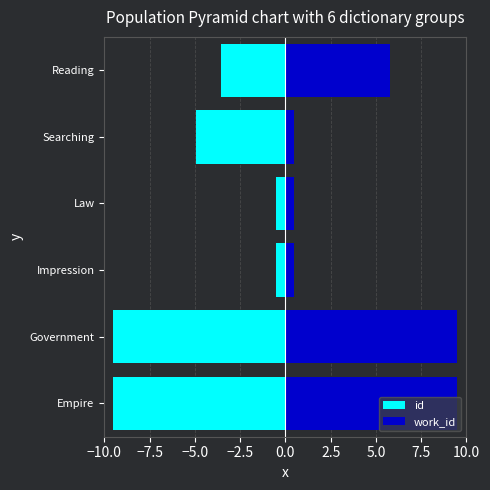

What is the average value of the id series?

-4.7